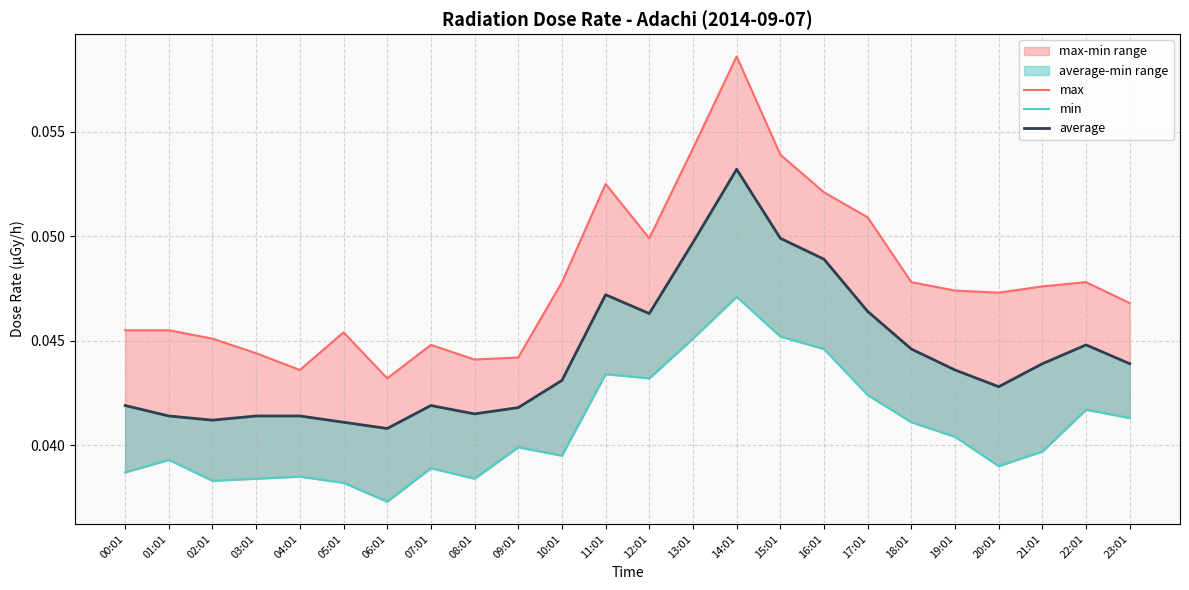

The min series shows 0.1 at 09:01. True or false?

False